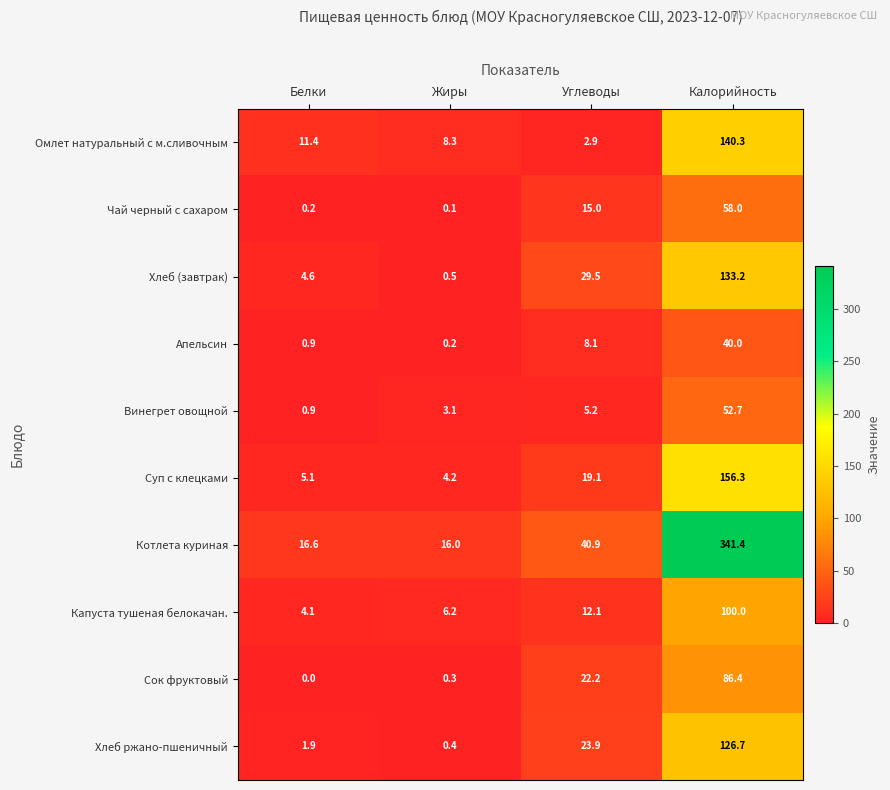

Is it true that Омлет натуральный с м.сливочным equals 8.3 at Жиры?

True